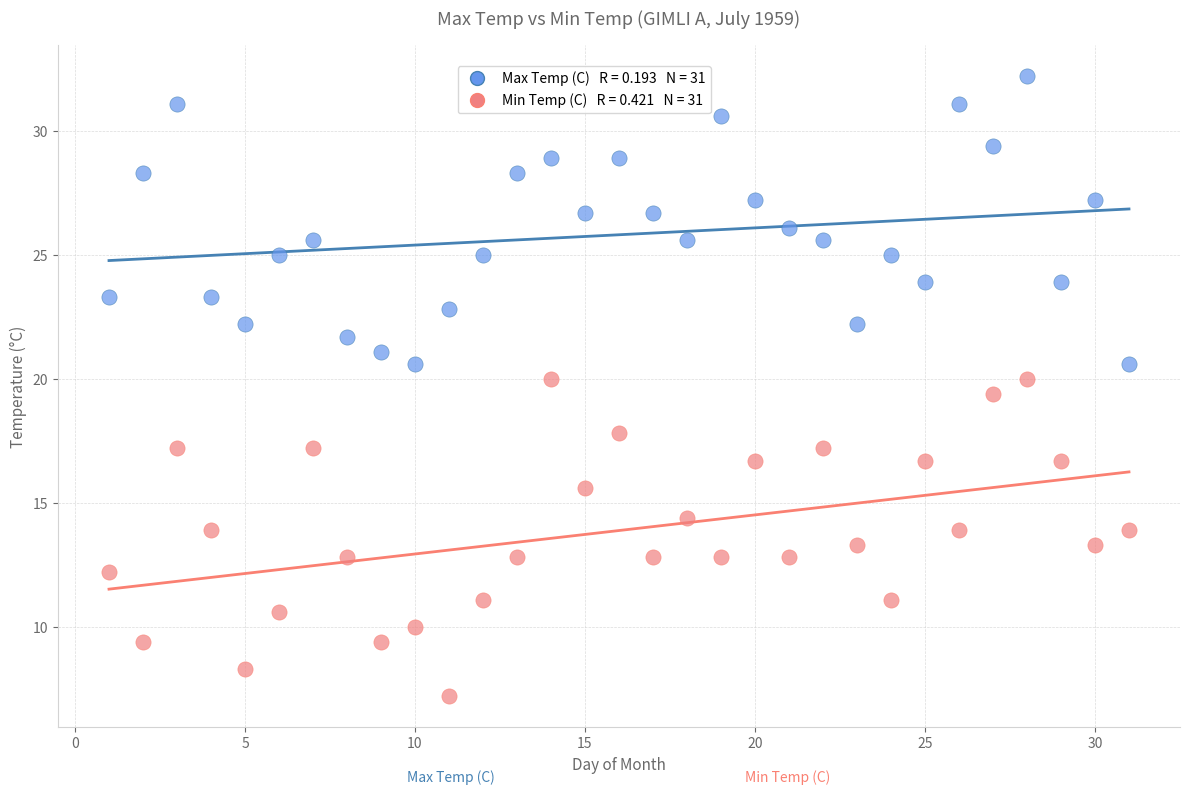

Across all data points, what is the range of X values (max minus min)?

30.0